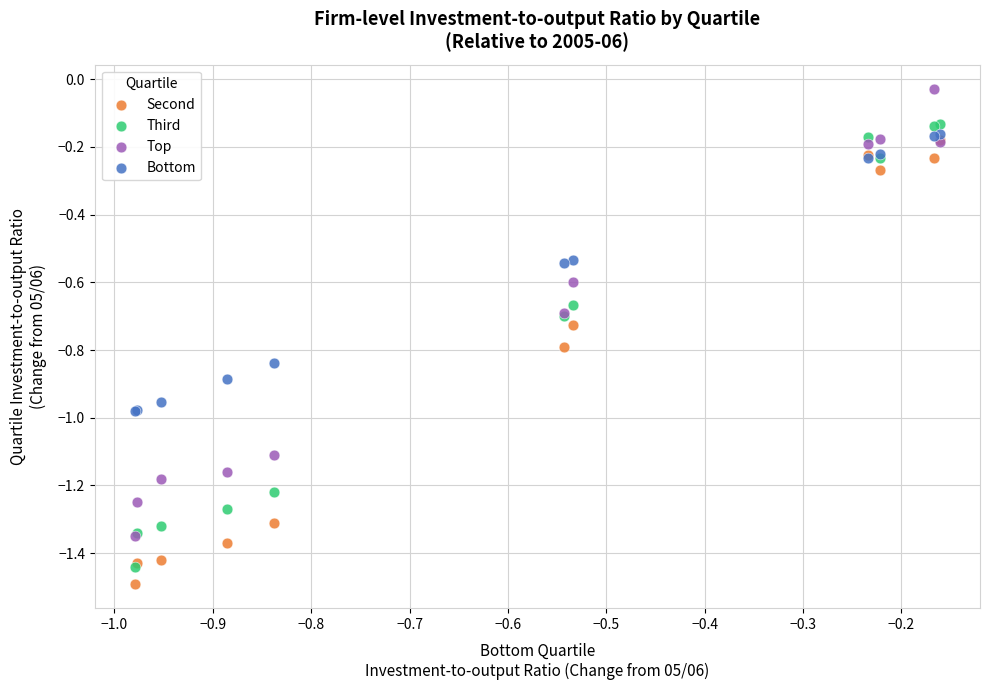

Which series contains the highest Y value?

Top